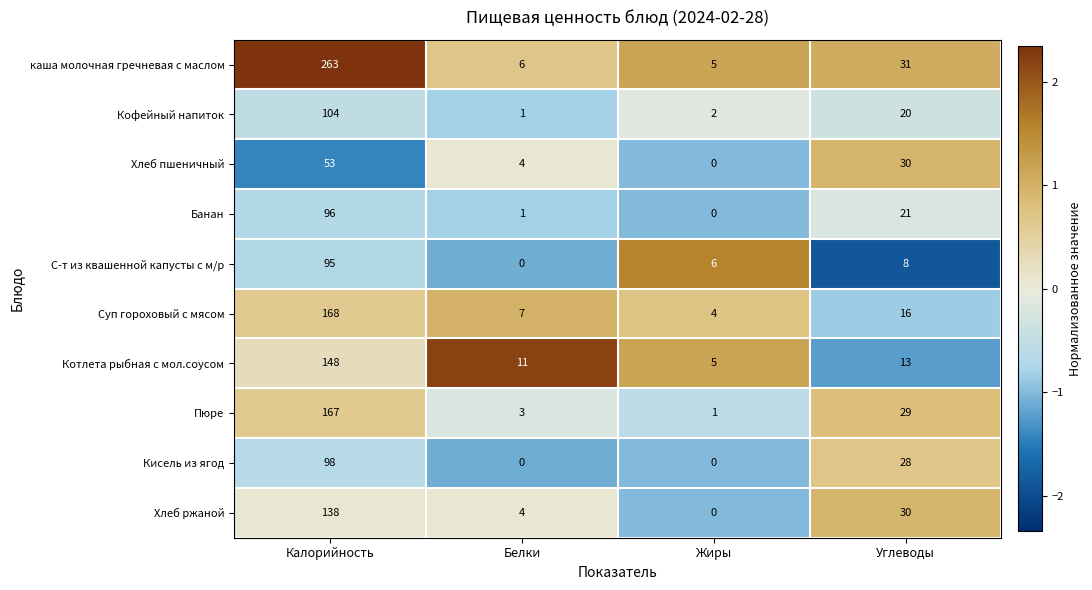

Where is Суп гороховый с мясом nearest to the value 86?

Углеводы